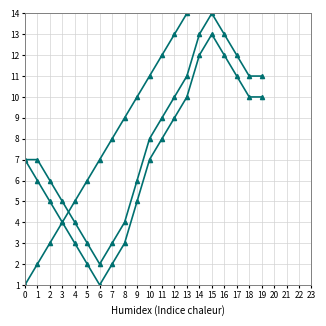

Is this an area chart (filled region under the line)?

No